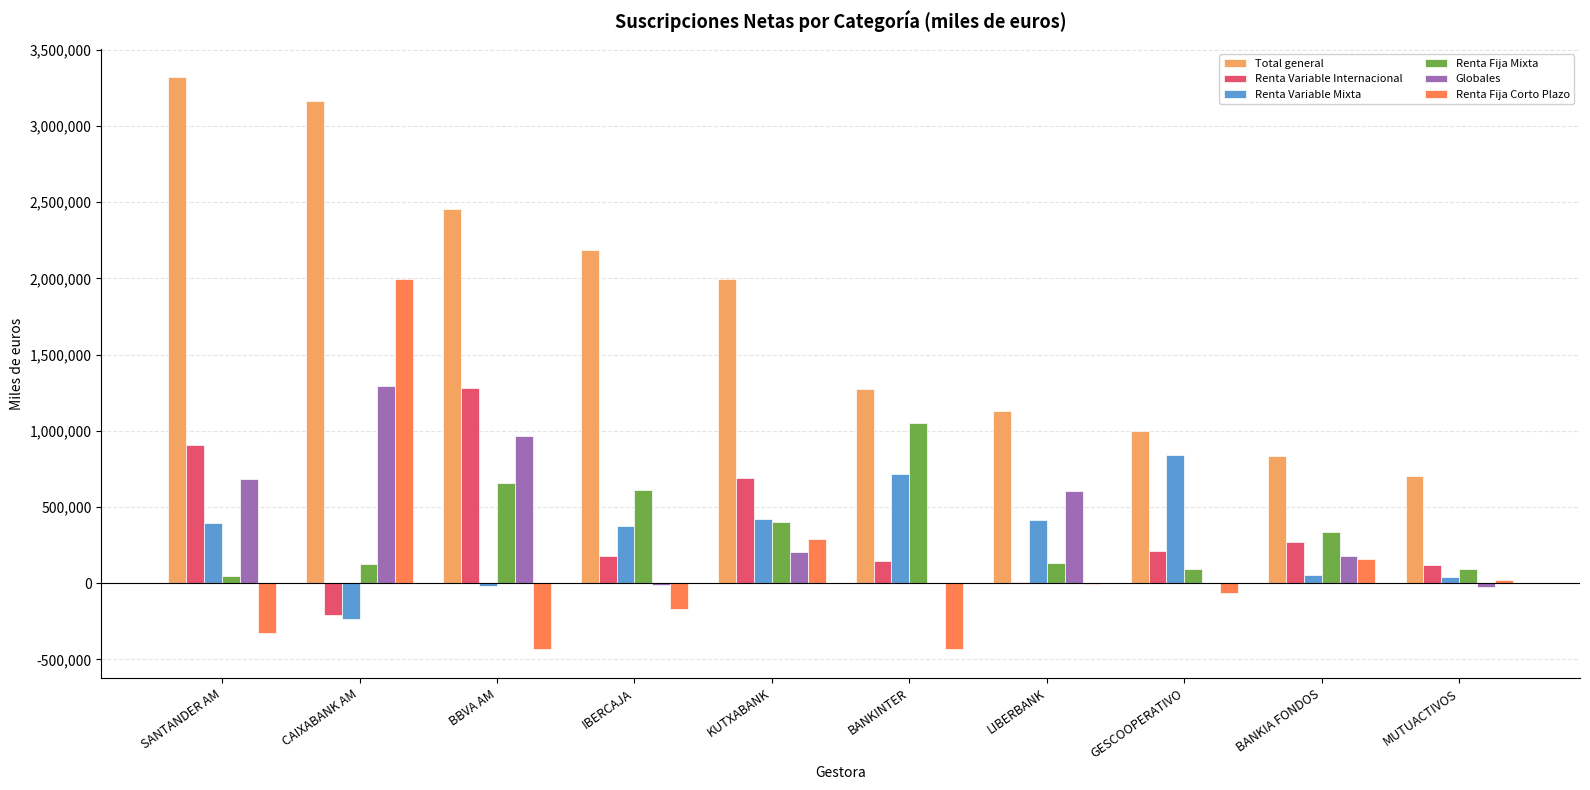

Which series has the largest total across all categories?

Total general